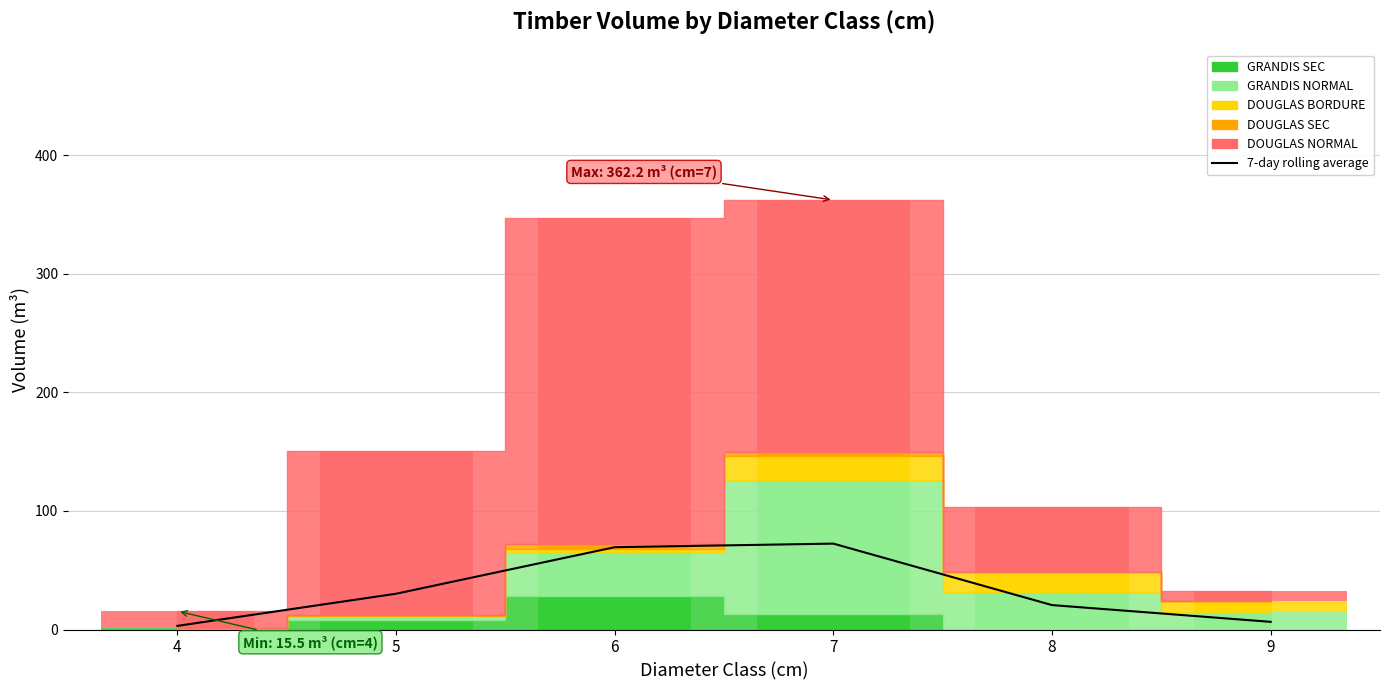

What is the approximate value at 9?

6.5